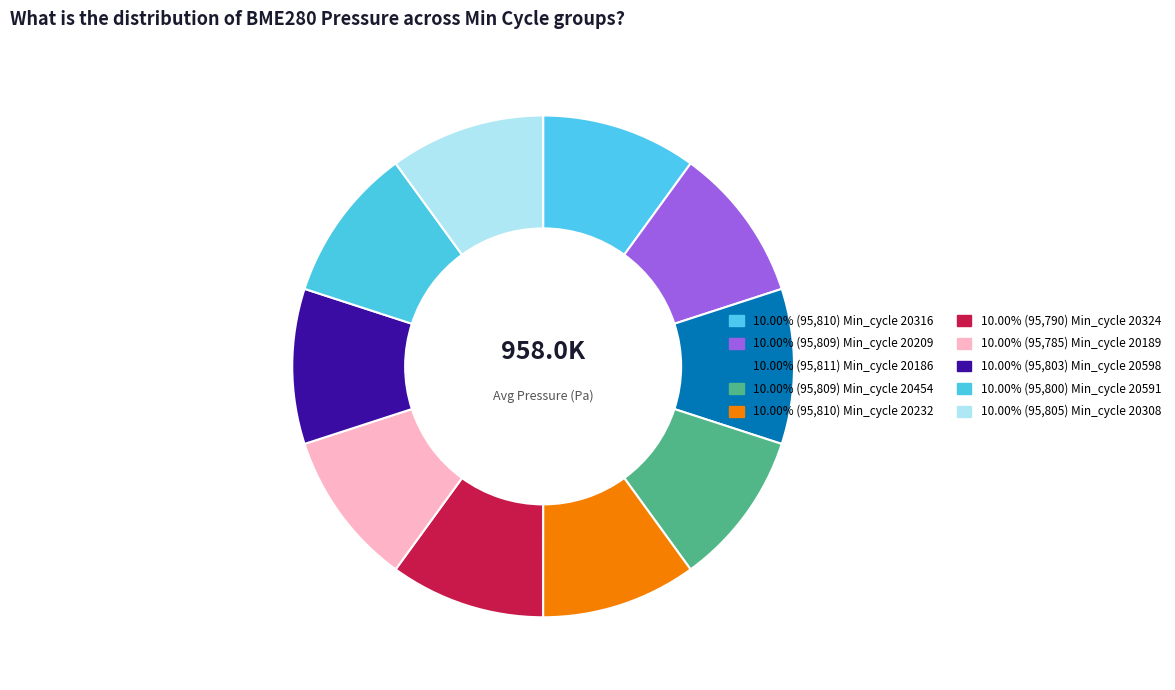

How many slices are in this pie chart?

10